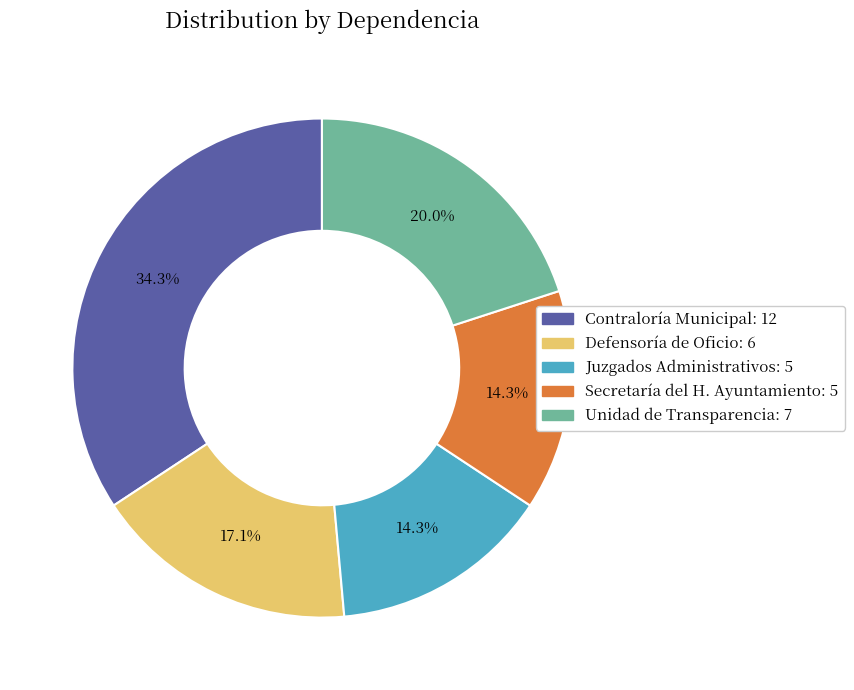

Does Juzgados Administrativos represent more than half of the total?

No